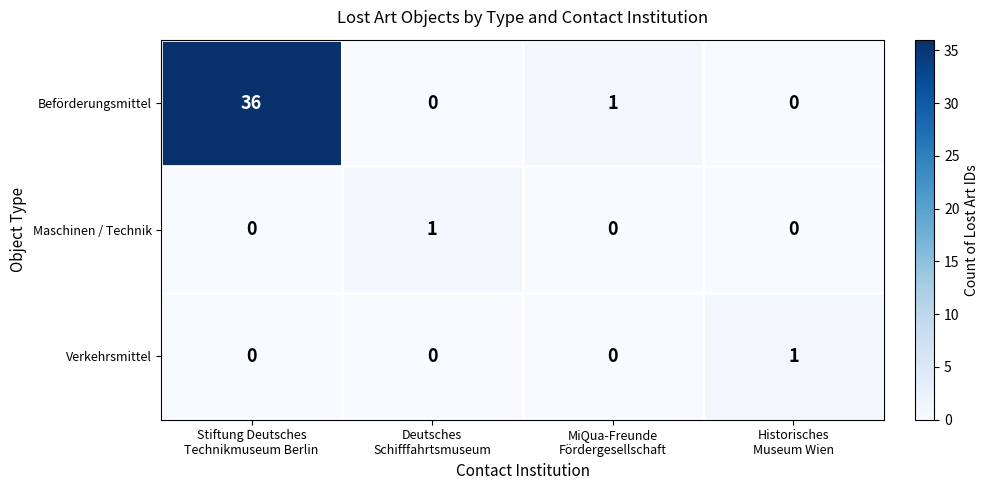

Count the Maschinen / Technik values in the range 0 to 1.

4